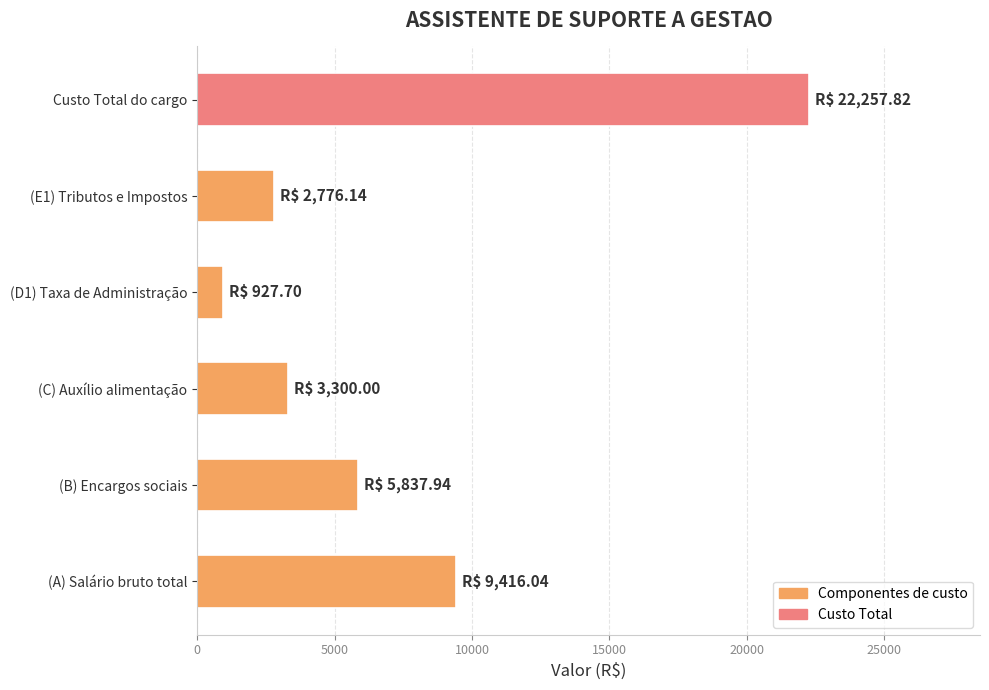

The value at (C) Auxílio alimentação is 3300.0. True or false?

True